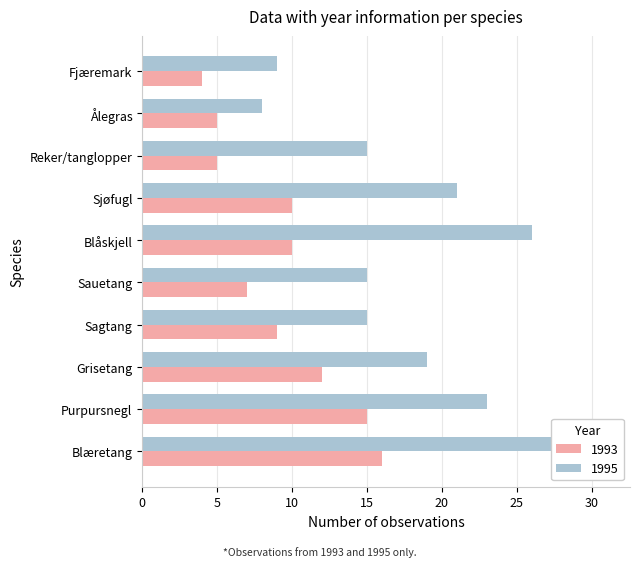

Which has a higher value, Sagtang or Sauetang?

Sagtang